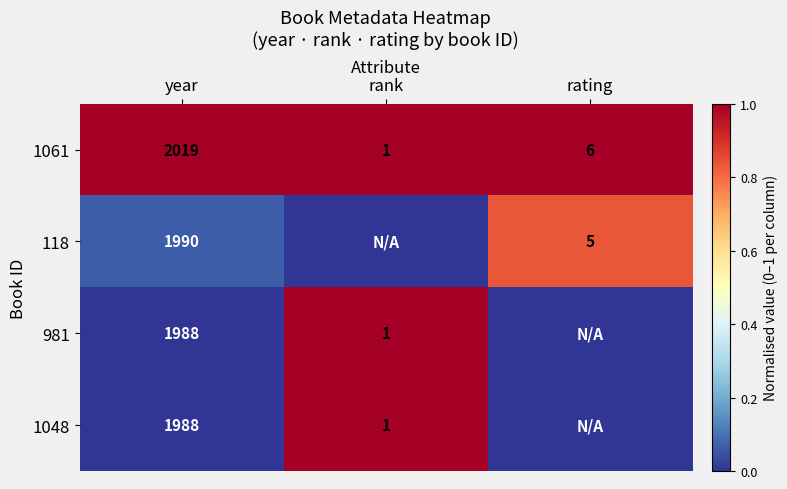

True or false: 1061 has a value of 3 at rating.

False